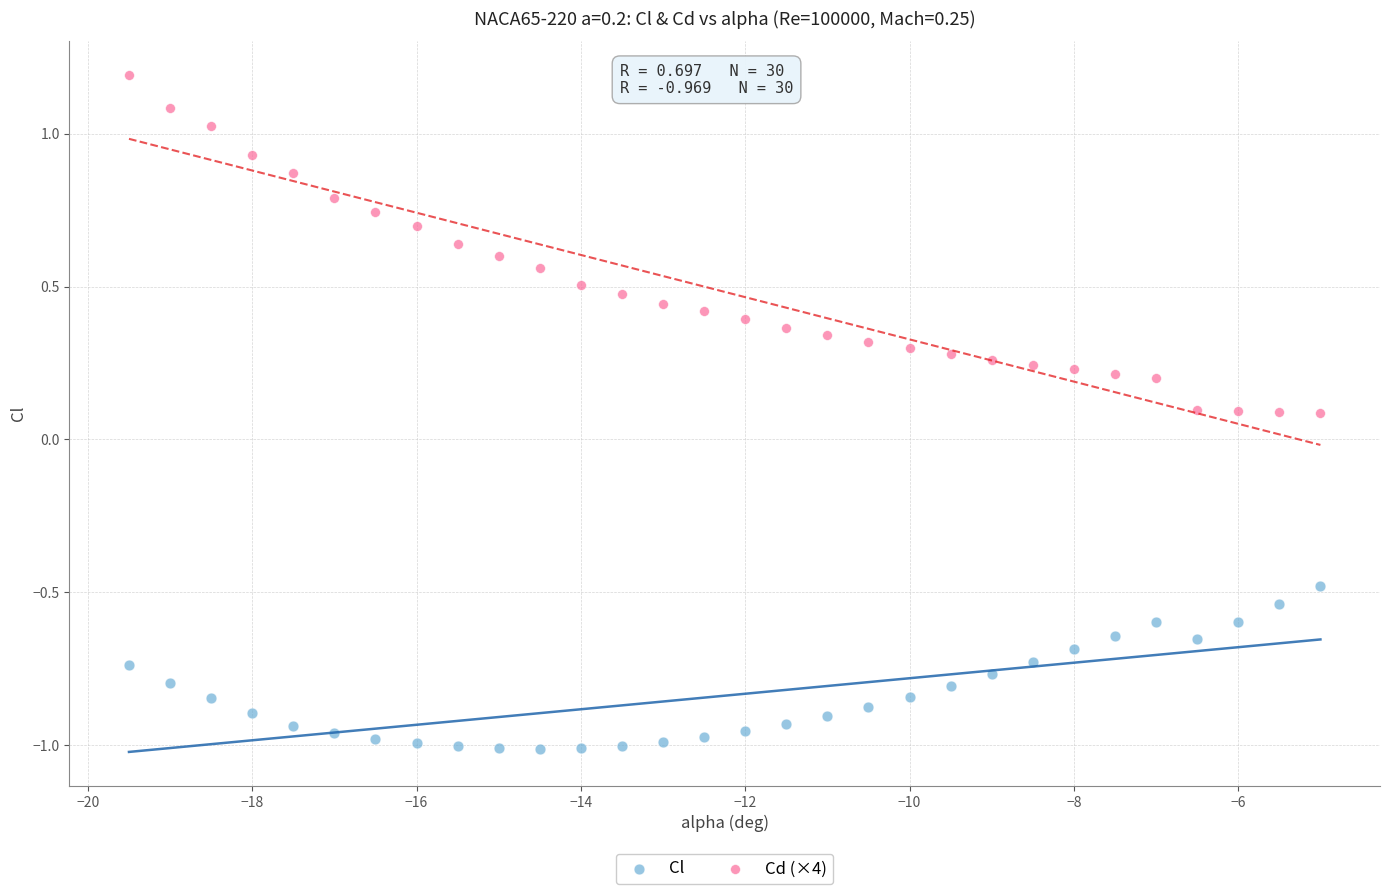

Across all data points, what is the range of X values (max minus min)?

14.5